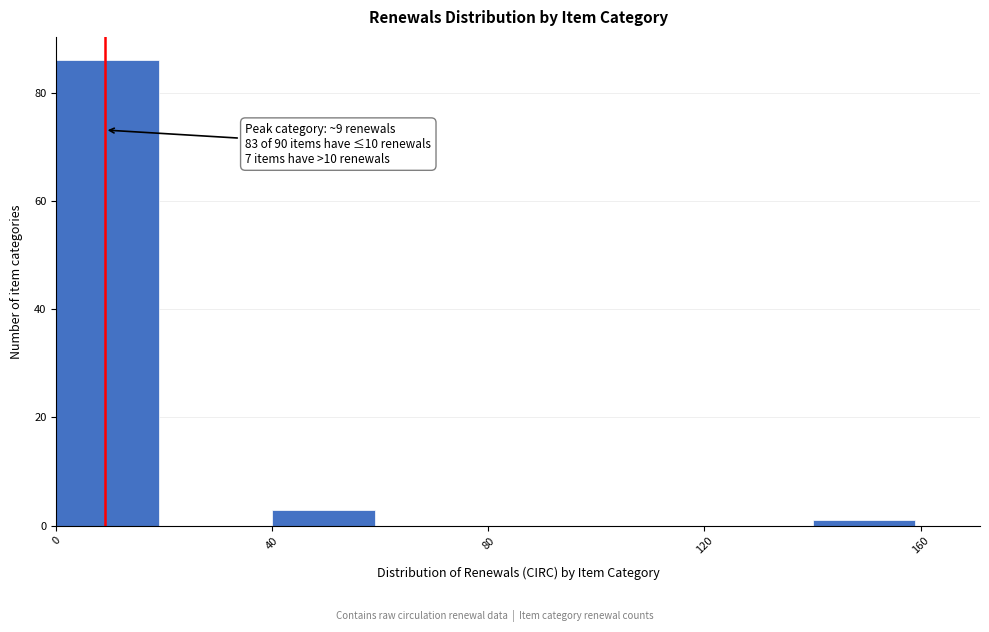

Which range on the x-axis has the tallest bar?

0 to 20